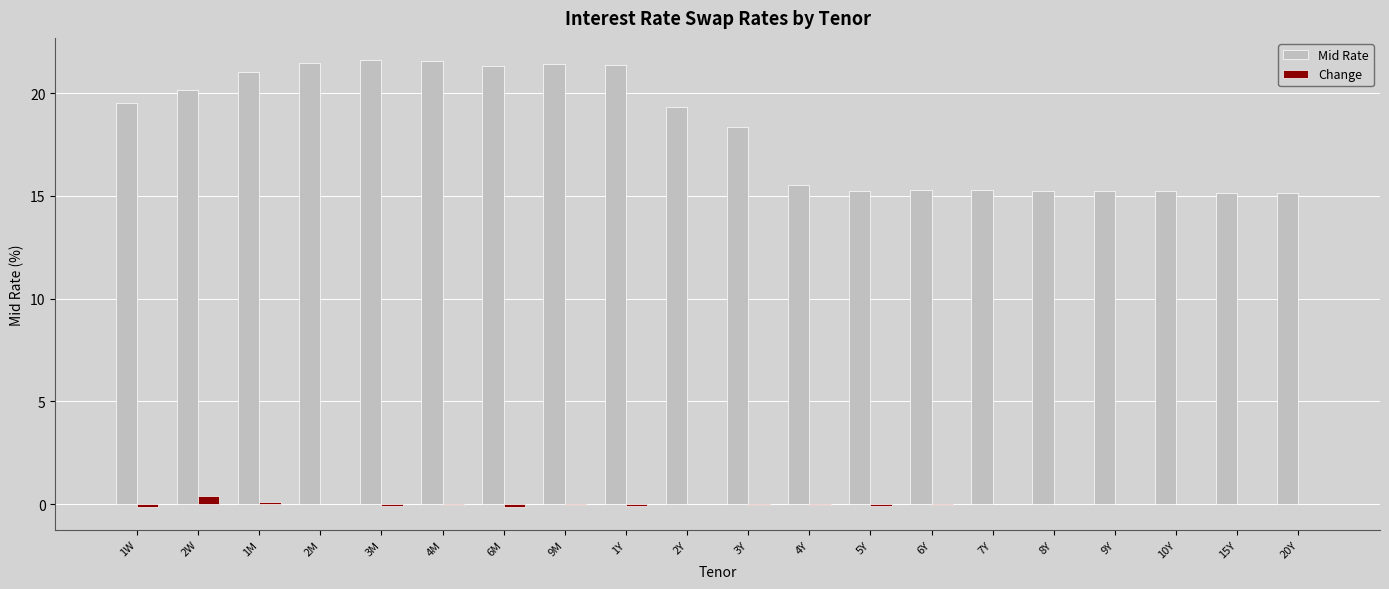

The value of Change at 1Y is -0.1. True or false?

True